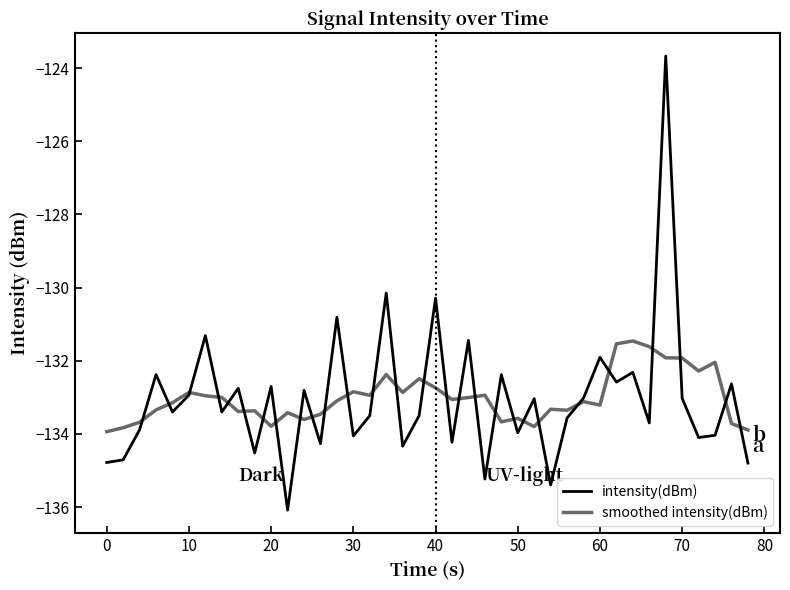

True or false: smoothed intensity(dBm) has more than 2 interior local peaks.

True